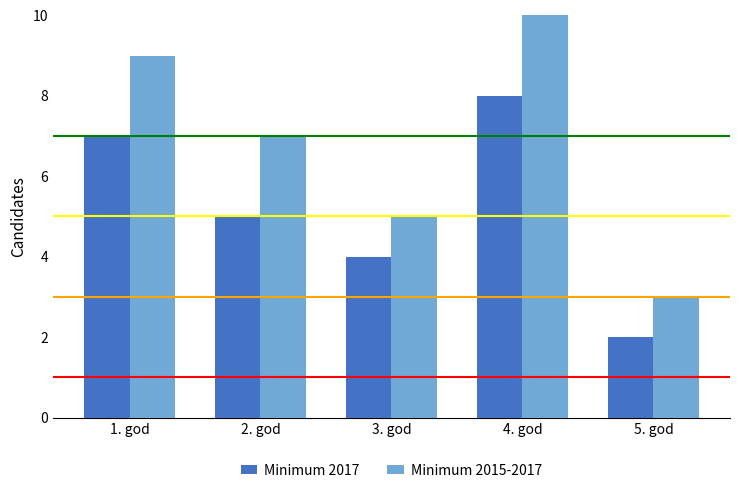

Is it true that Minimum 2015-2017 equals 15 at 1. god?

False